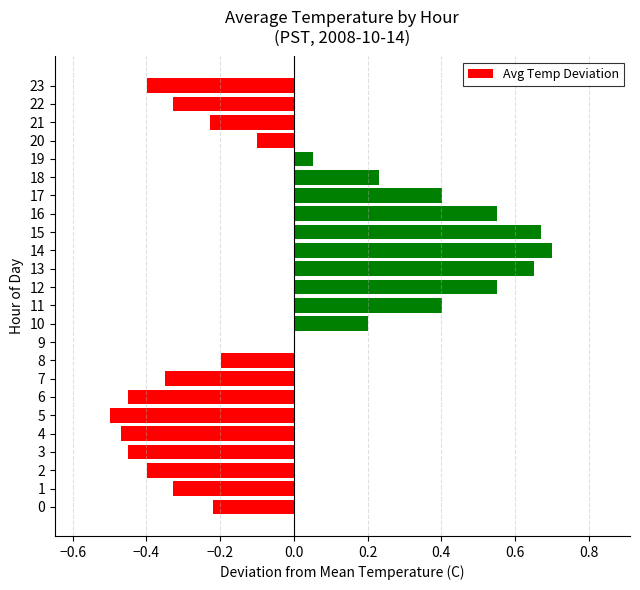

True or false: the data shows 0.2 at 10.

True